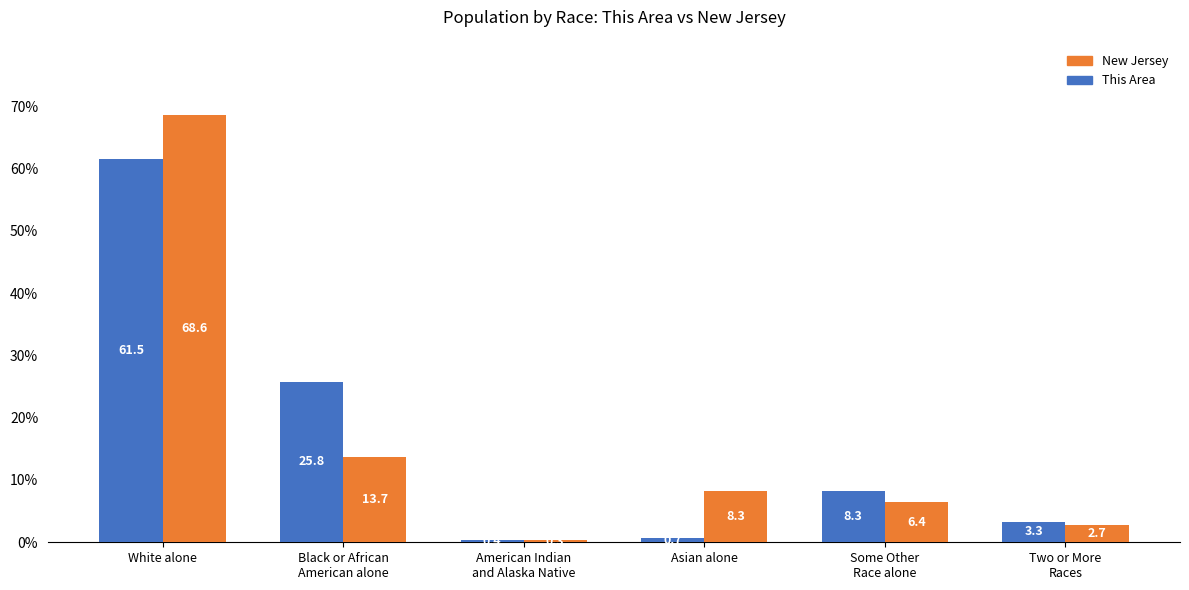

At which category is the sum across all series the highest?

White alone